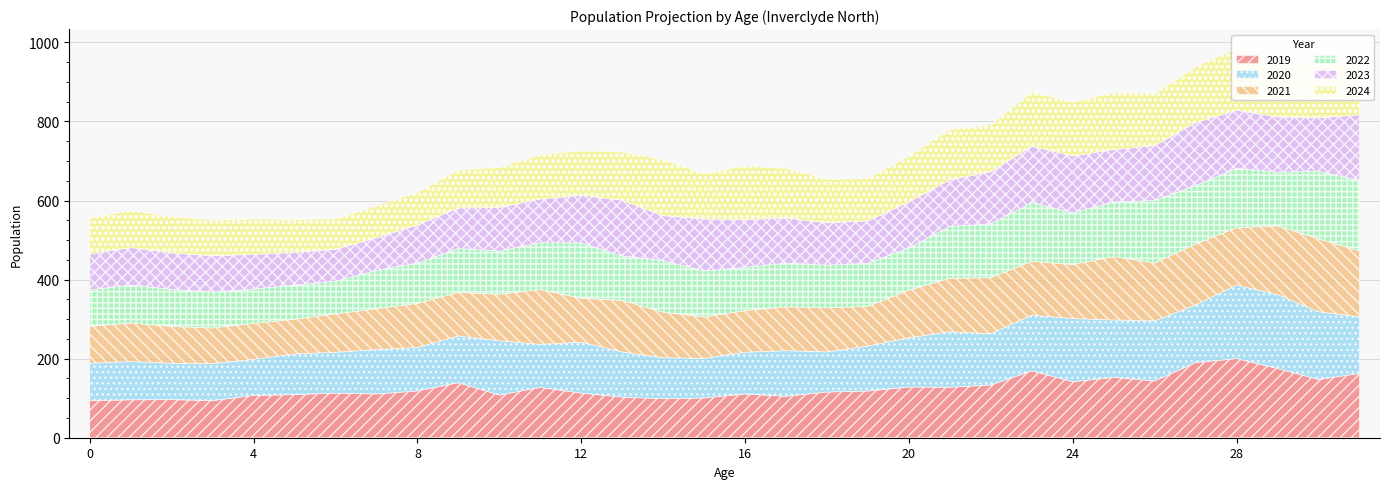

What is the average value of the 2019 series?

126.4